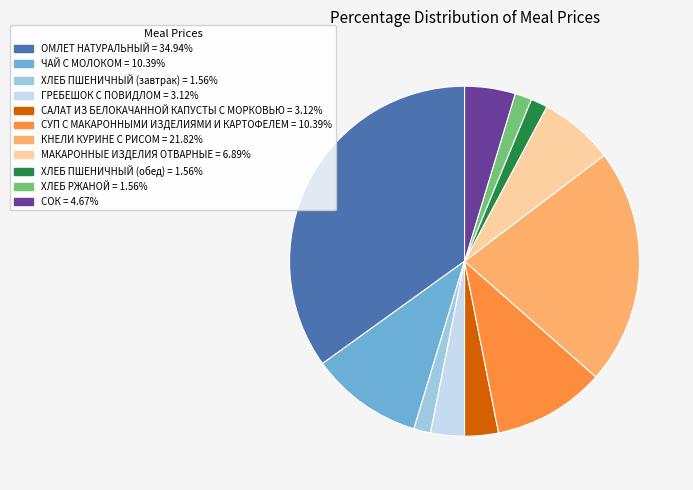

Which slice is the largest?

ОМЛЕТ НАТУРАЛЬНЫЙ